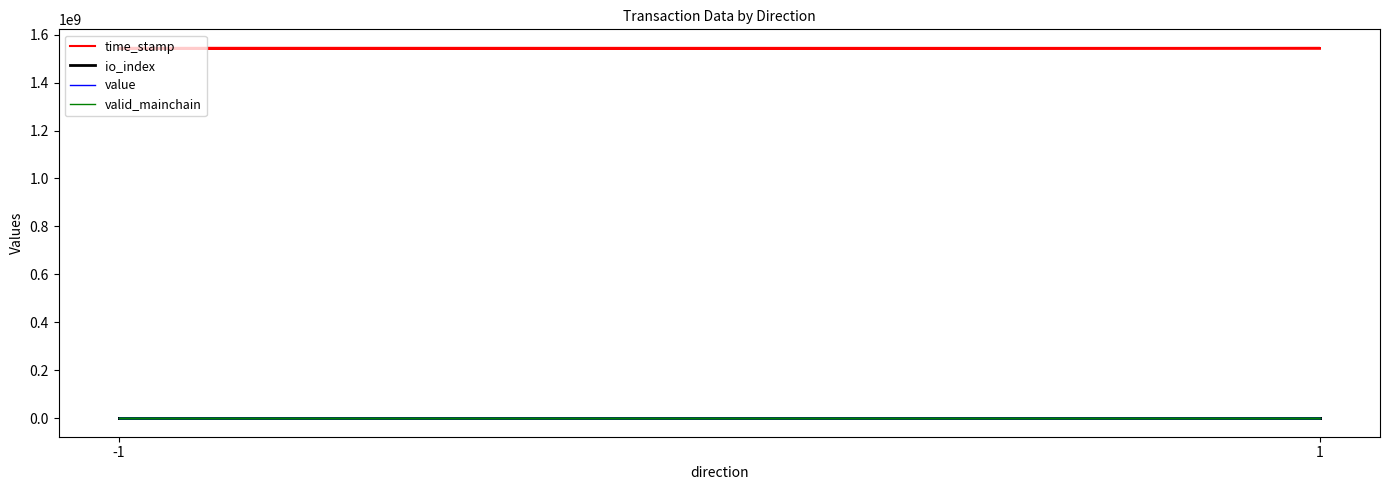

True or false: value has more than 1 points higher than both neighbors.

False